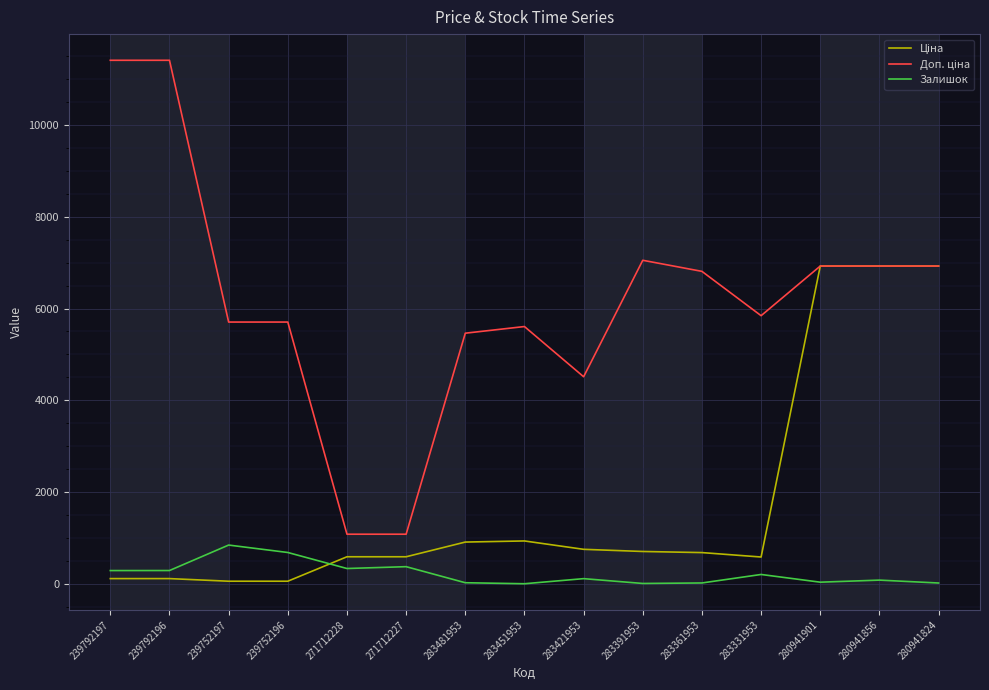

Read the Залишок value at 239792197.

289.0